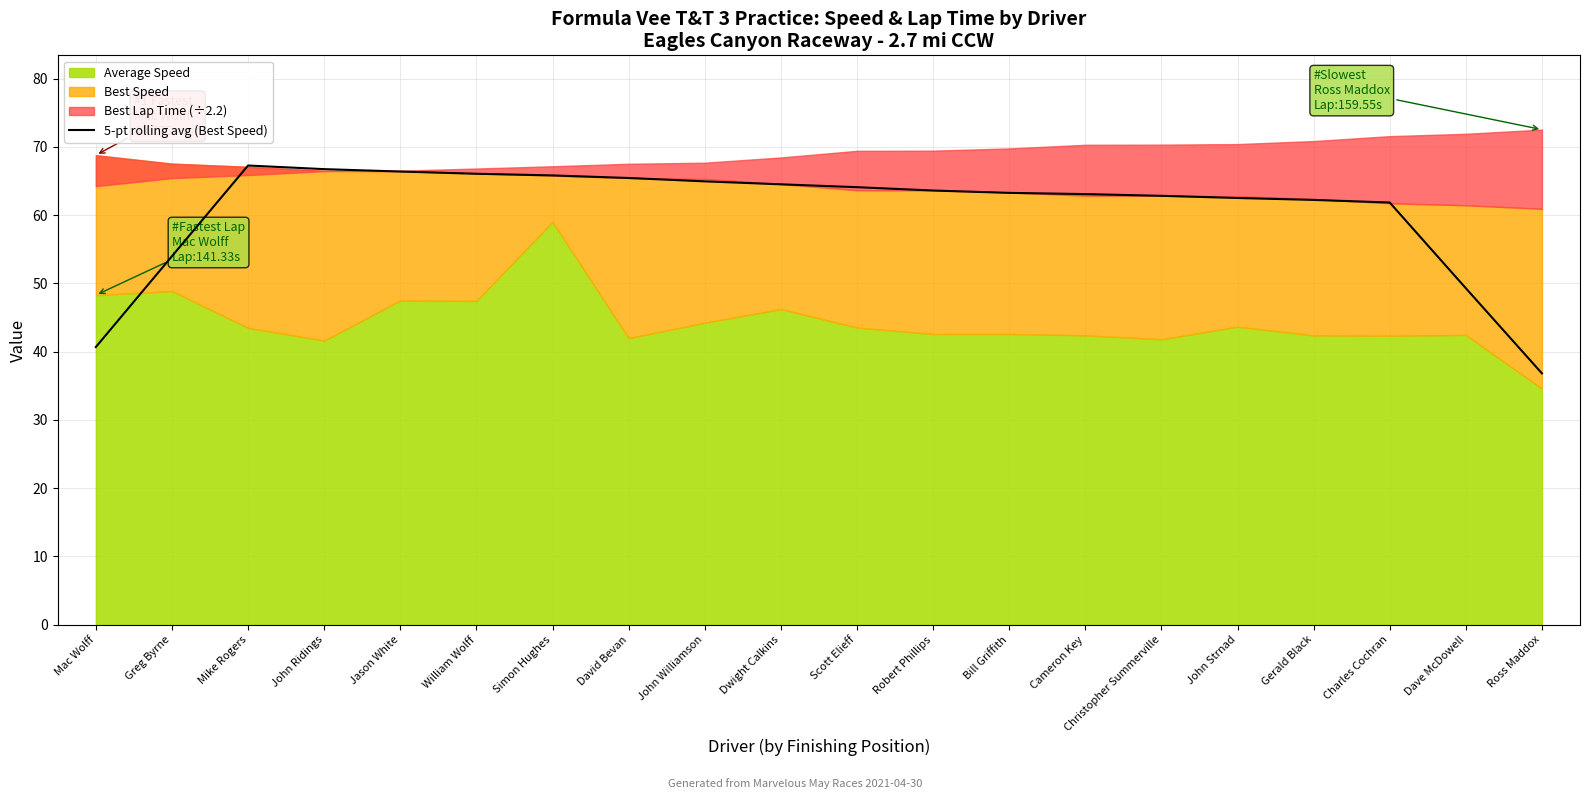

What is the lowest value of the 5-pt rolling avg (Best Speed) series?

36.8